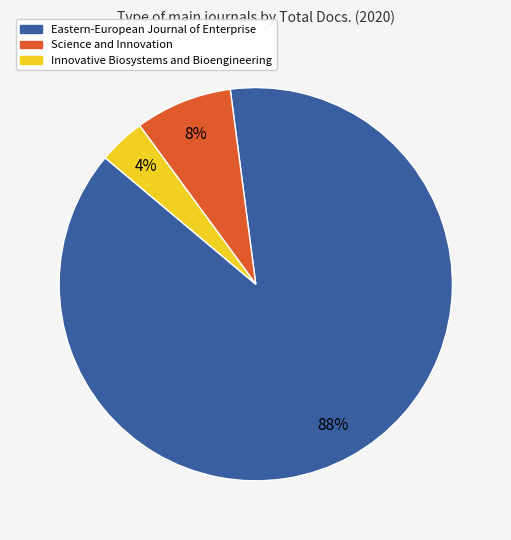

Does Innovative Biosystems and Bioengineering represent more than half of the total?

No